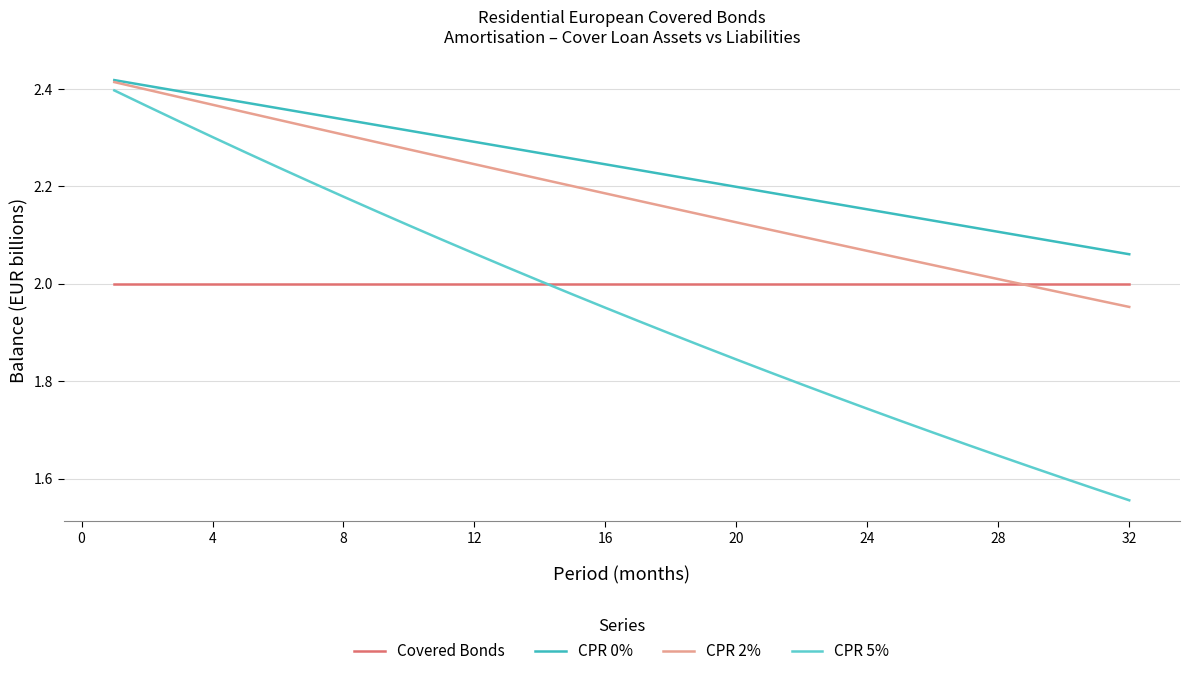

How many lines are shown in the chart?

4